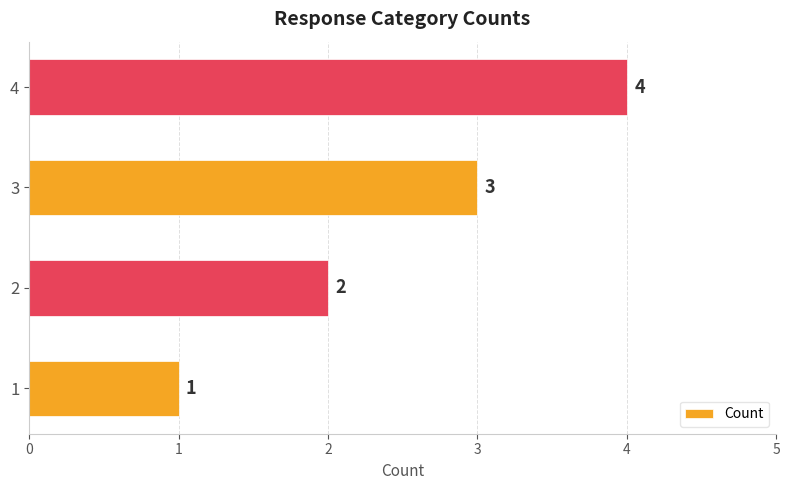

Is it true that the value at 1 is 3?

False